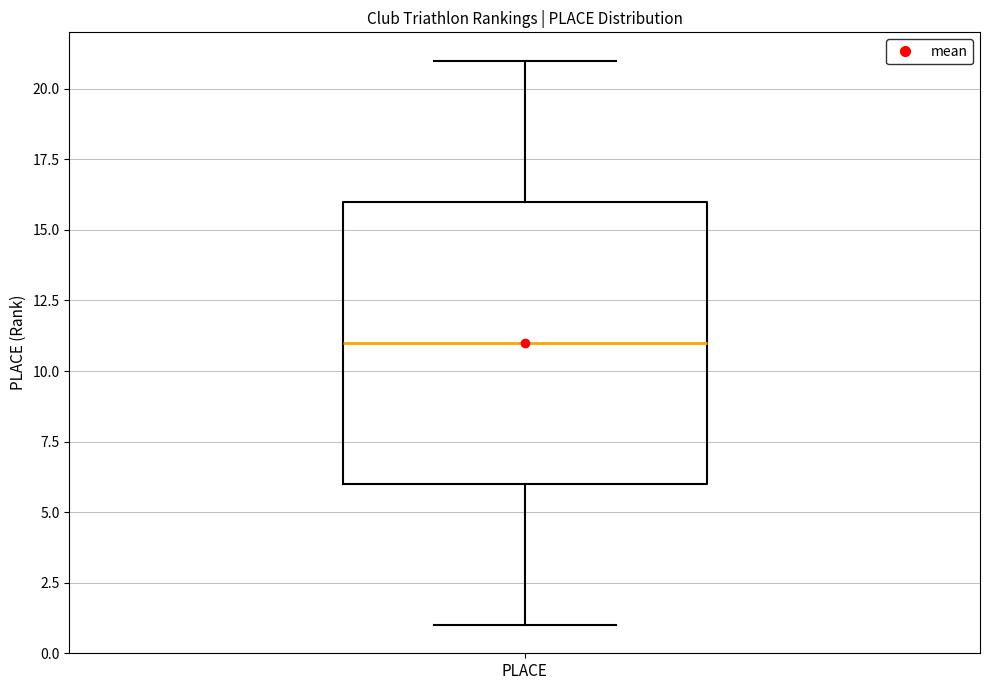

Where is the lower edge of the box for PLACE on the y-axis? The values are not printed on the chart, so give them approximately, as read against the axis.

6